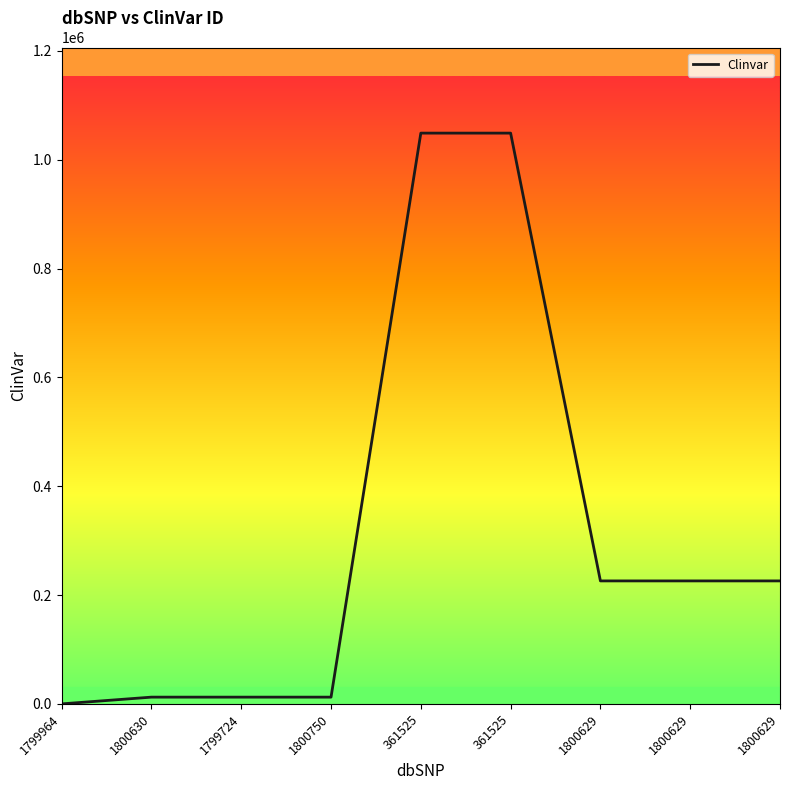

Is this an area chart (filled region under the line)?

Yes